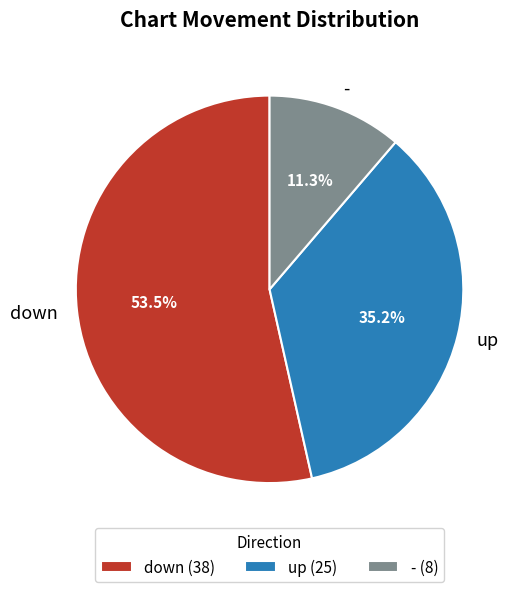

What is the ratio of the value at up to the value at -?

3.1